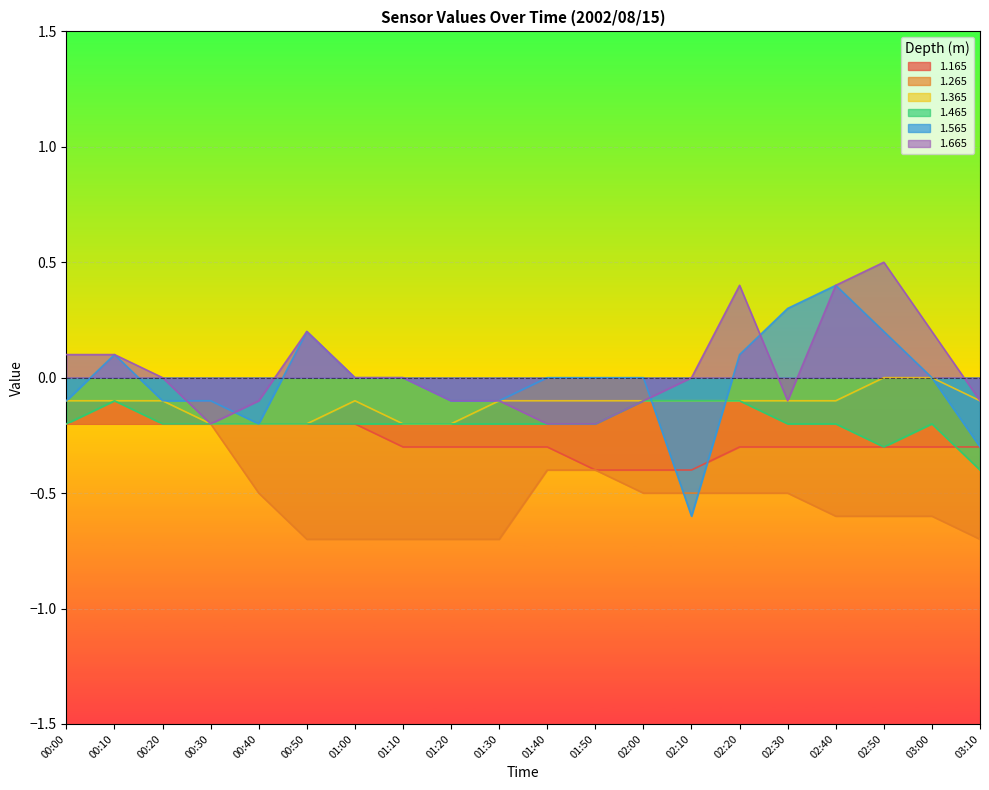

Read the 1.465 value at 02:40.

-0.2